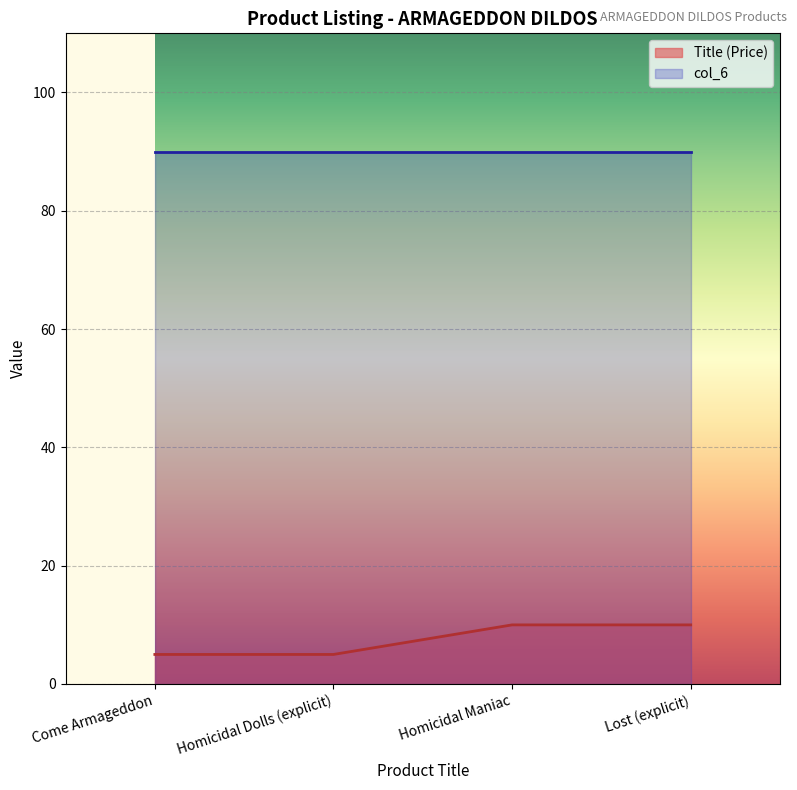

What is the sum of all values?

29.9